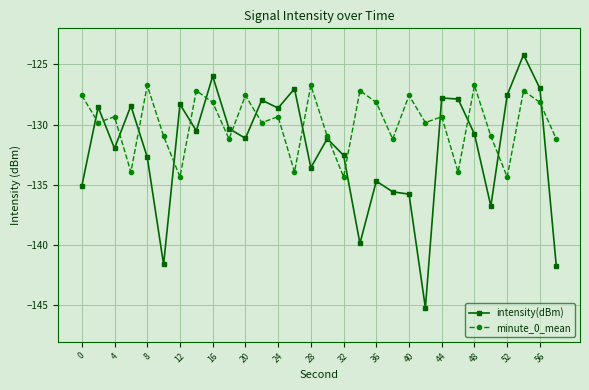

True or false: minute_0_mean has more than 1 points higher than both neighbors.

True